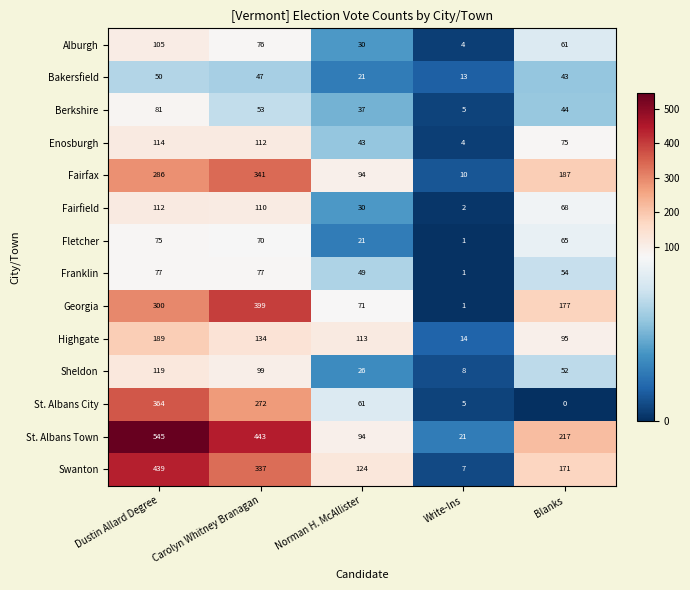

What is the maximum value shown in the chart?

545